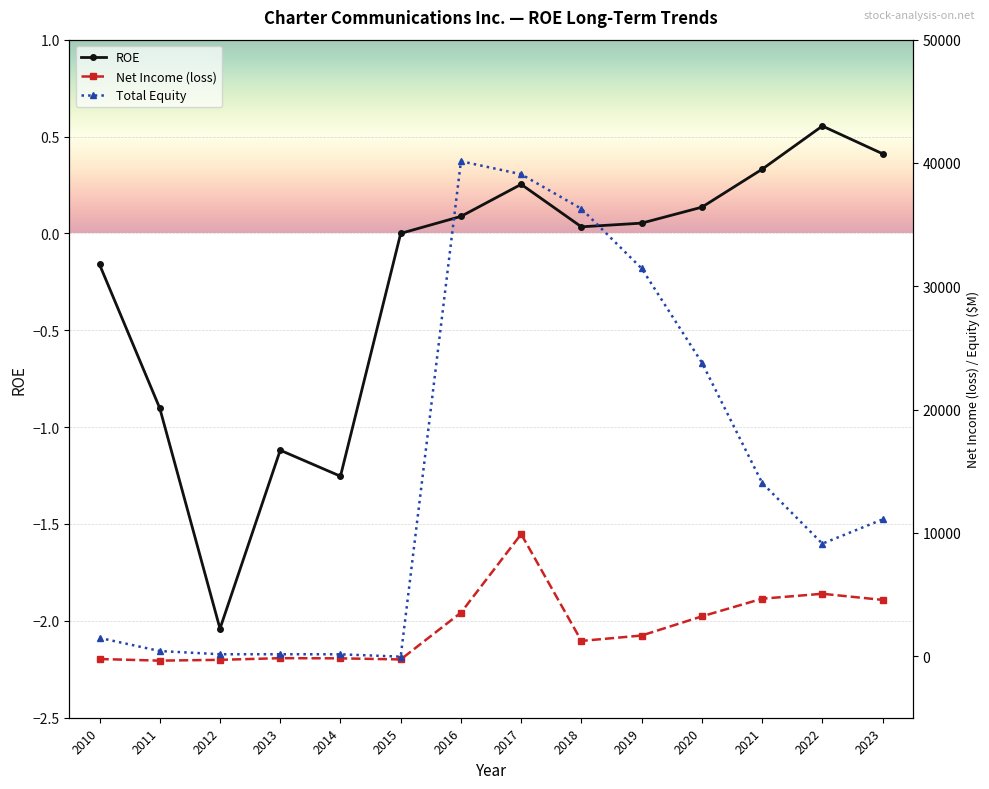

Reading left to right, what are all the values shown in this chart?

ROE: 2010=-0.2	2011=-0.9	2012=-2.0	2013=-1.1	2014=-1.3	2015=0.0	2016=0.1	2017=0.3	2018=0.0	2019=0.1	2020=0.1	2021=0.3	2022=0.6	2023=0.4
Net Income (loss): 2010=-237.0	2011=-369.0	2012=-304.0	2013=-169.0	2014=-183.0	2015=-271.0	2016=3522.0	2017=9895.0	2018=1230.0	2019=1668.0	2020=3222.0	2021=4654.0	2022=5055.0	2023=4557.0
Total Equity: 2010=1478.0	2011=409.0	2012=149.0	2013=151.0	2014=146.0	2015=-46.0	2016=40139.0	2017=39084.0	2018=36285.0	2019=31445.0	2020=23805.0	2021=14050.0	2022=9119.0	2023=11086.0